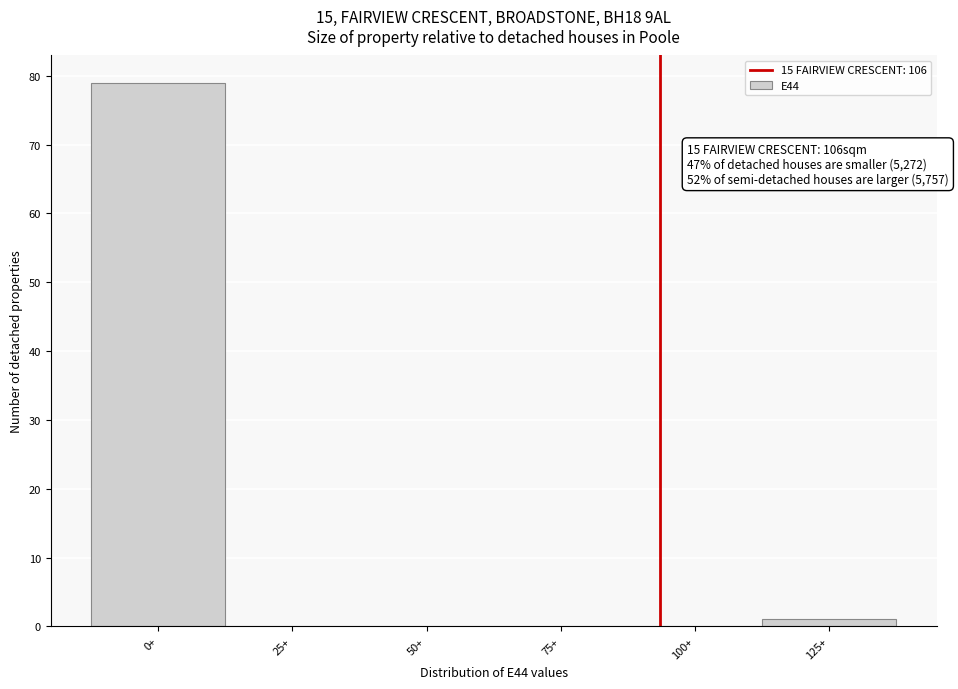

Reading left to right, extract all data points from this chart.

0+=79	25+=0	50+=0	75+=0	100+=0	125+=1